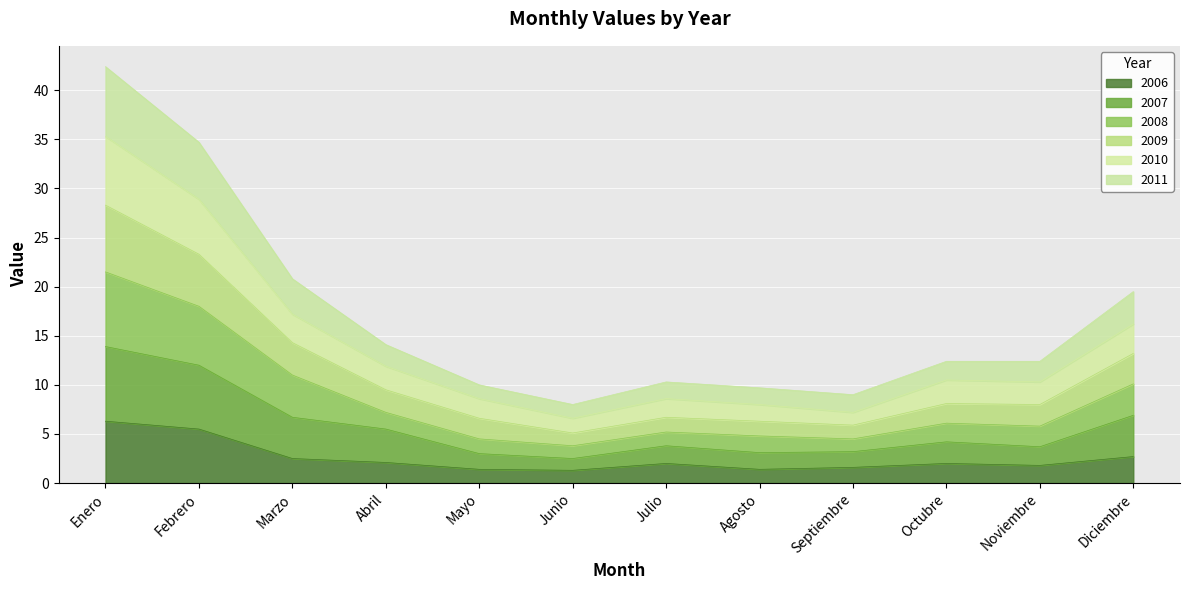

What is the highest value of the 2006 series?

6.3